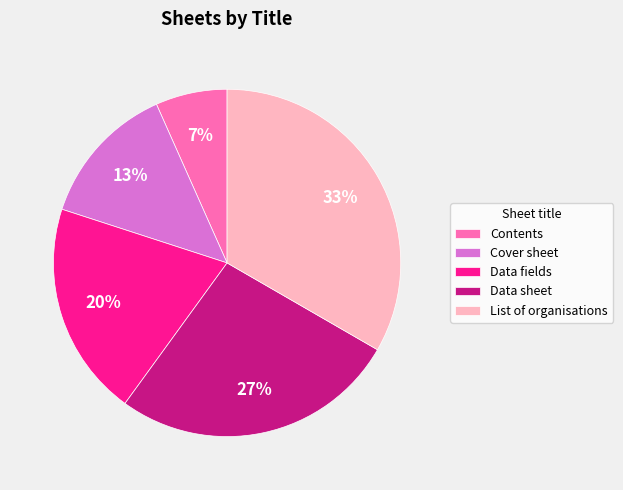

Which has a higher value, List of organisations or Data fields?

List of organisations